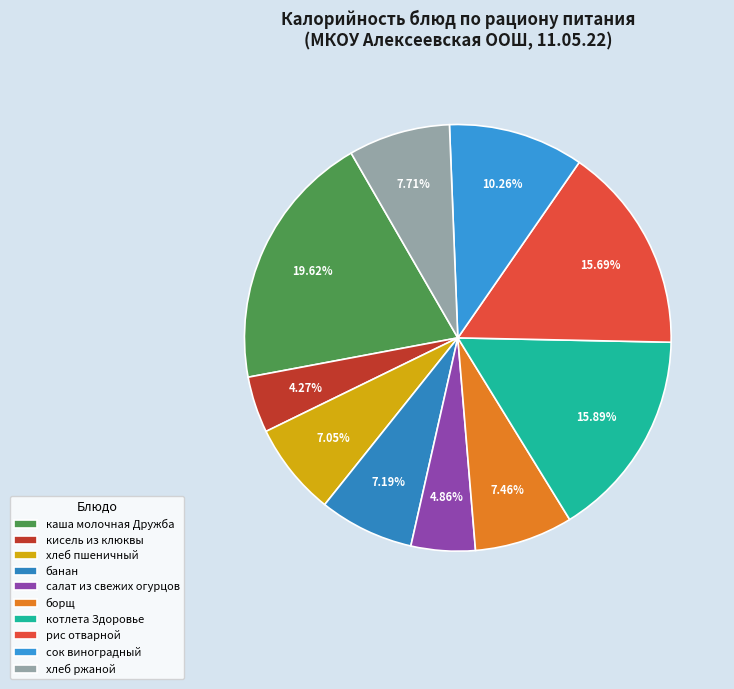

Does банан represent more than half of the total?

No